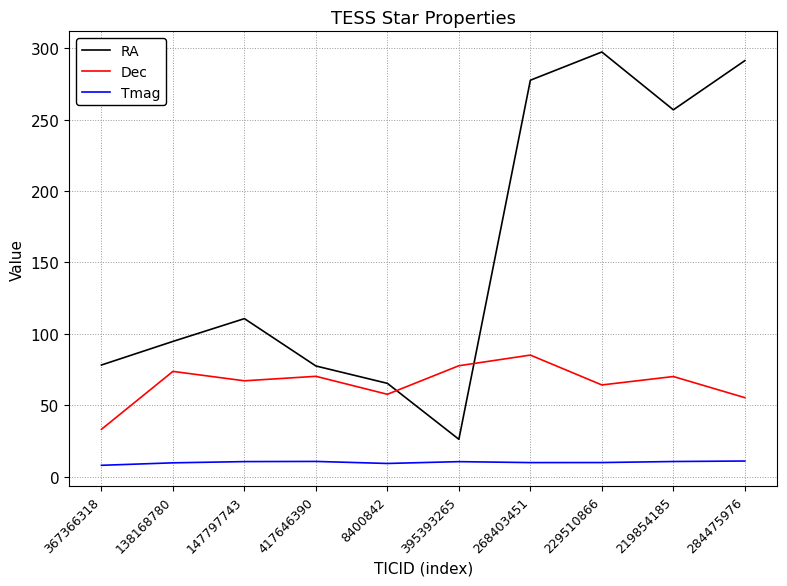

Rank the series at 147797743 from lowest to highest value.

Tmag, Dec, RA